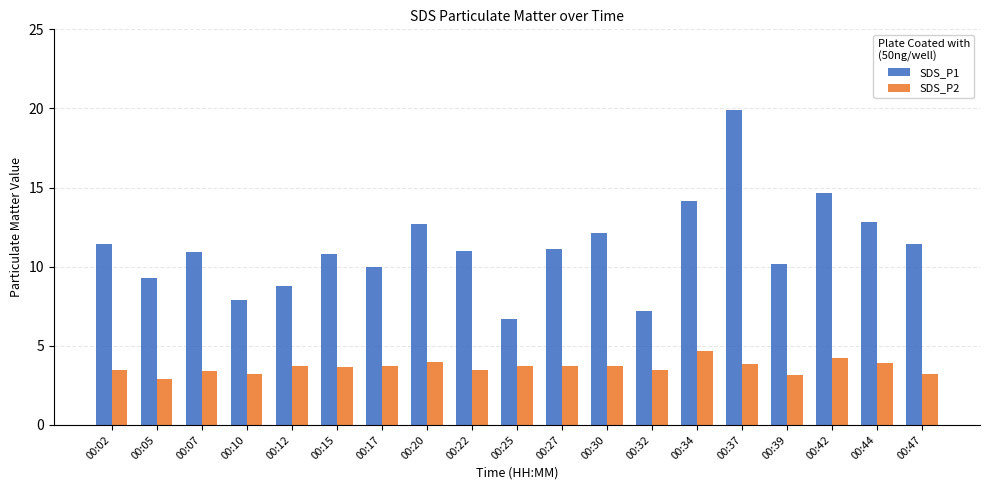

Count the number of data series in this chart.

2